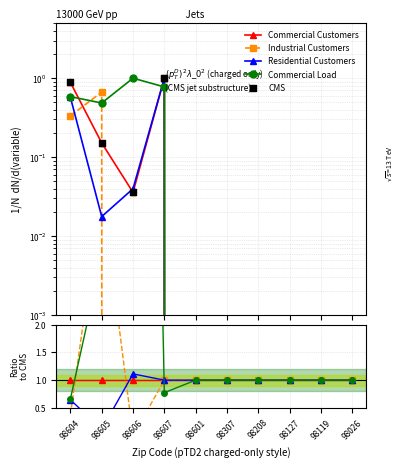

Which series has the largest total across all categories?

Commercial Load